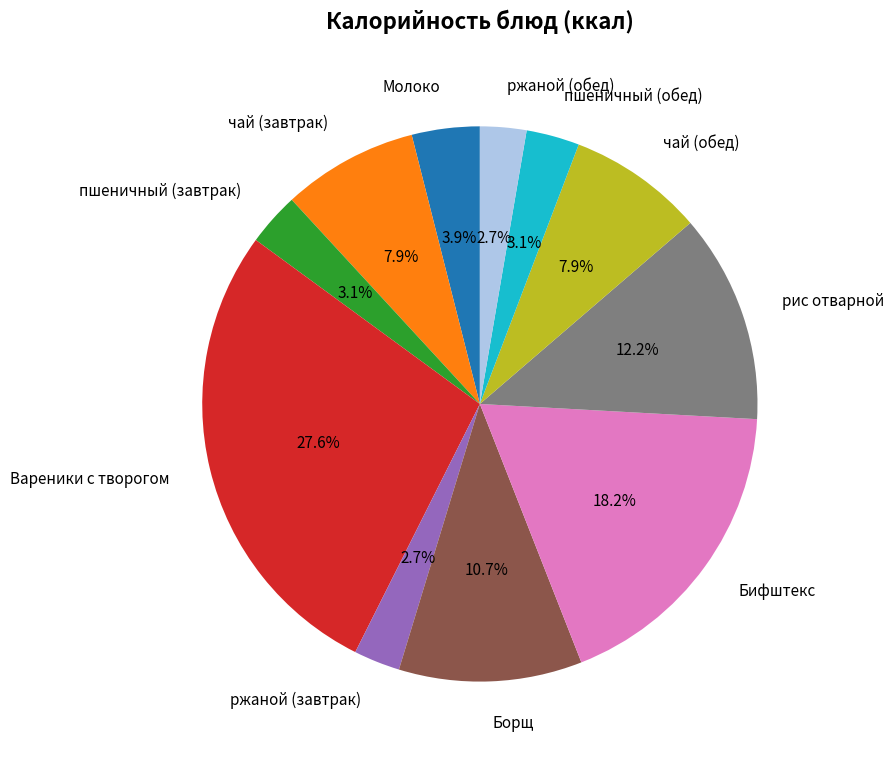

Is it true that ржаной (завтрак) is 3% of the pie?

True